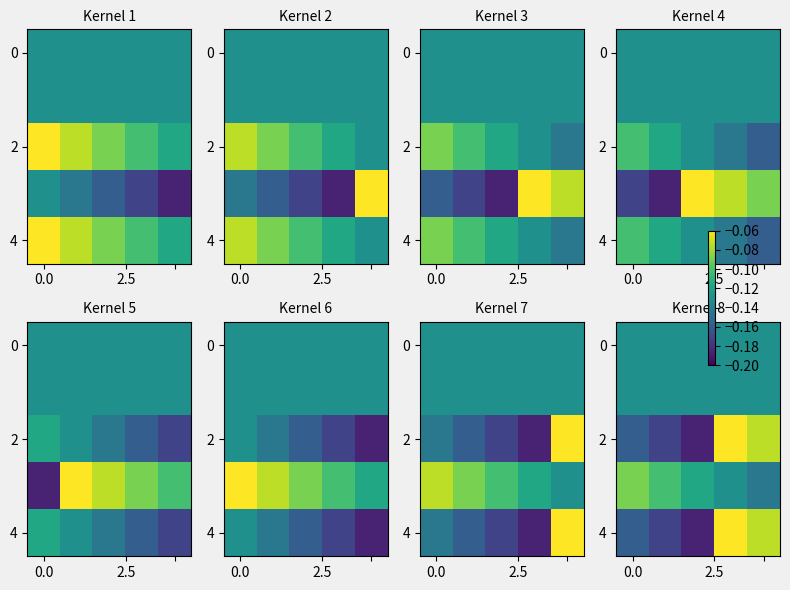

How many data points does each series have?

5